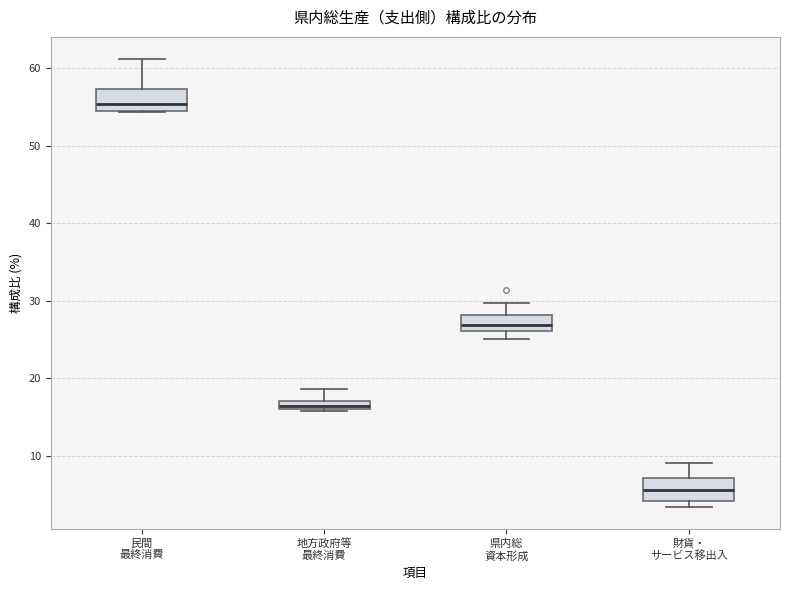

Where is the upper edge of the box for 県内総 資本形成 on the y-axis? The values are not printed on the chart, so give them approximately, as read against the axis.

28